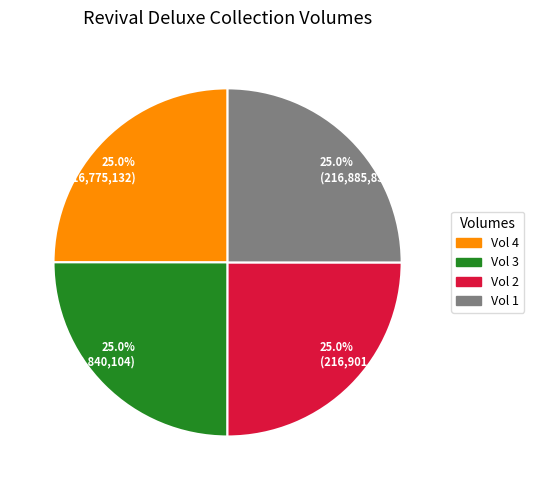

What percentage is NOT represented by 25.0% (216,885,851)?

75.0%